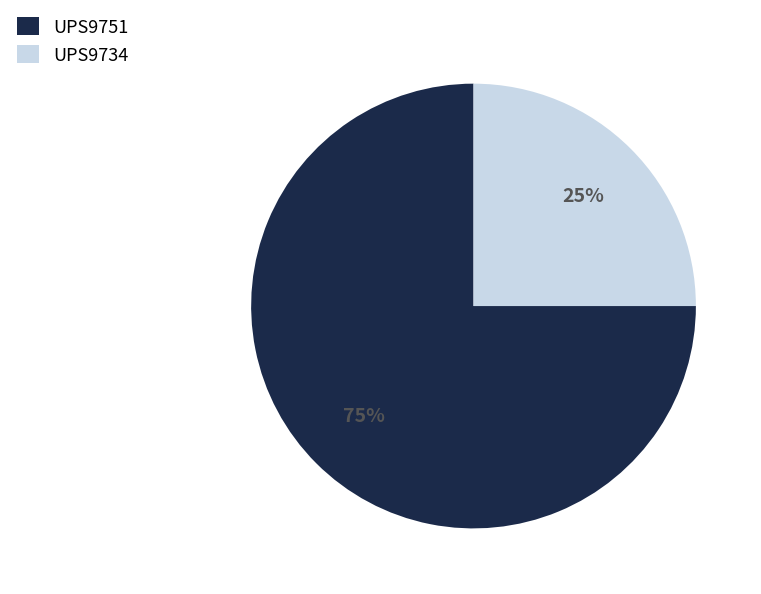

Rank the categories by value from lowest to highest.

UPS9734, UPS9751